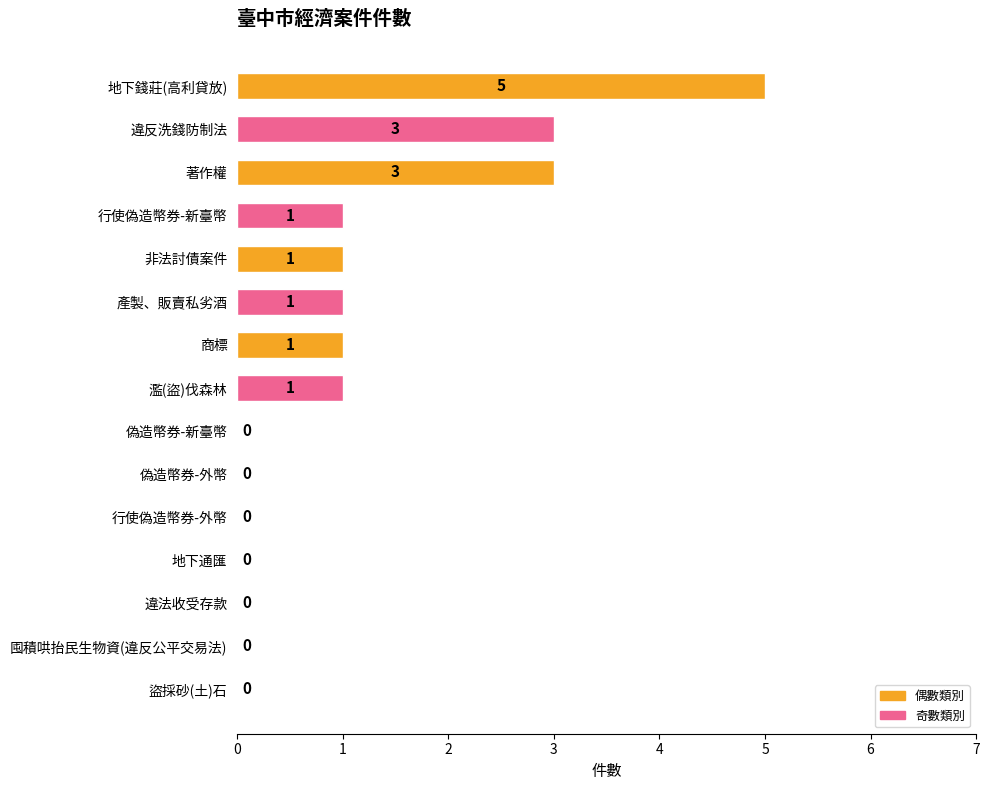

Approximately how many times larger is the value at 非法討債案件 compared to 產製、販賣私劣酒?

1.0